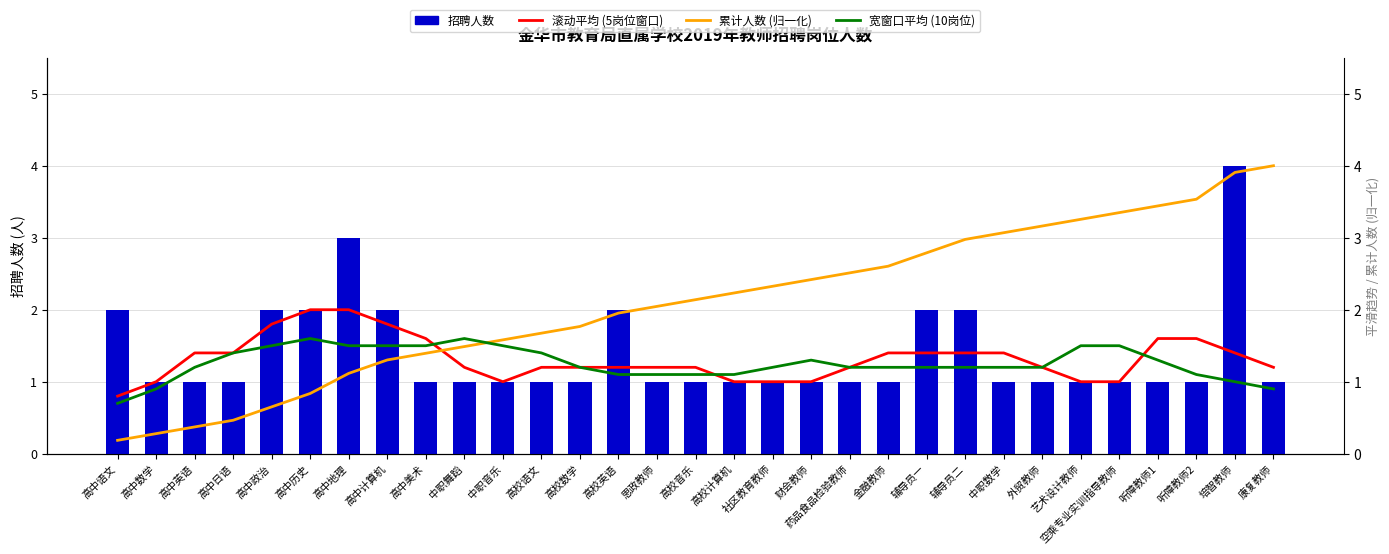

At which category does the chart reach its peak across all series?

培智教师